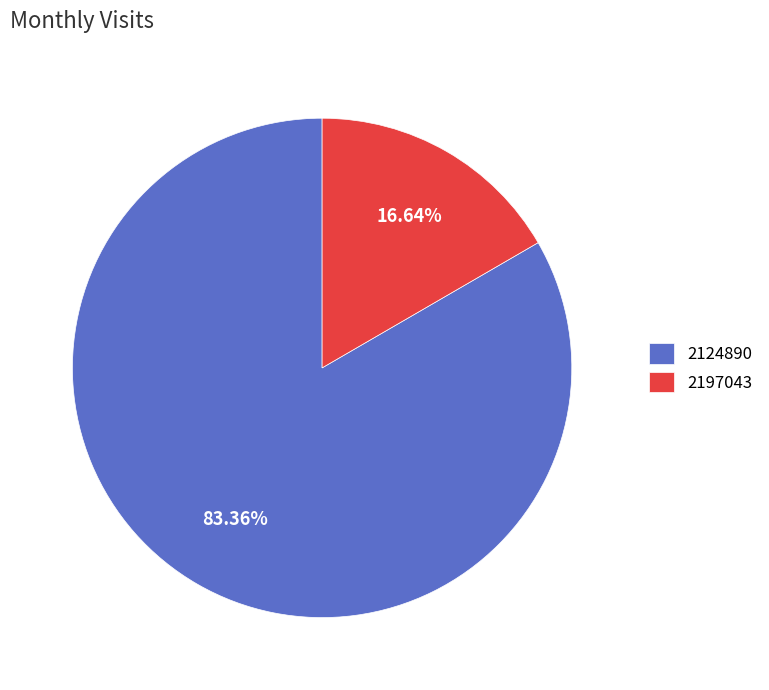

What is the smallest slice in the pie chart?

2197043